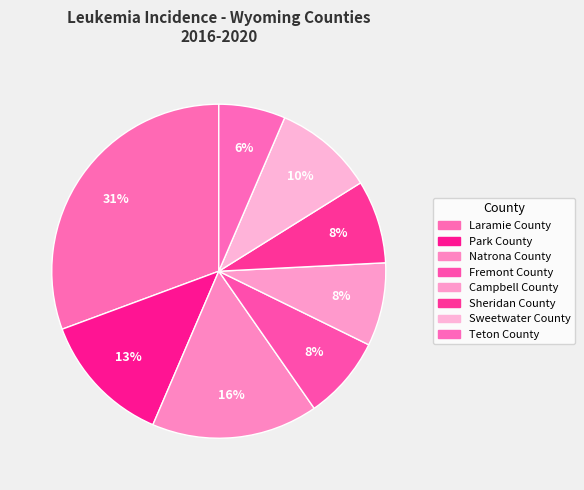

True or false: Teton County accounts for 1% of the total.

False